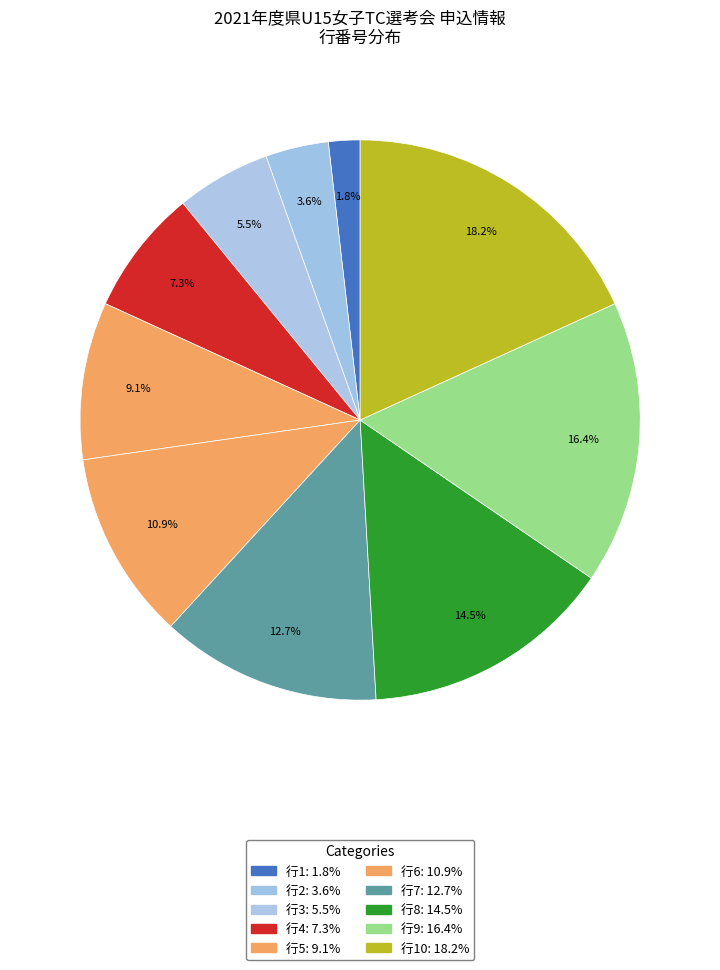

Count the number of slices in the pie.

10